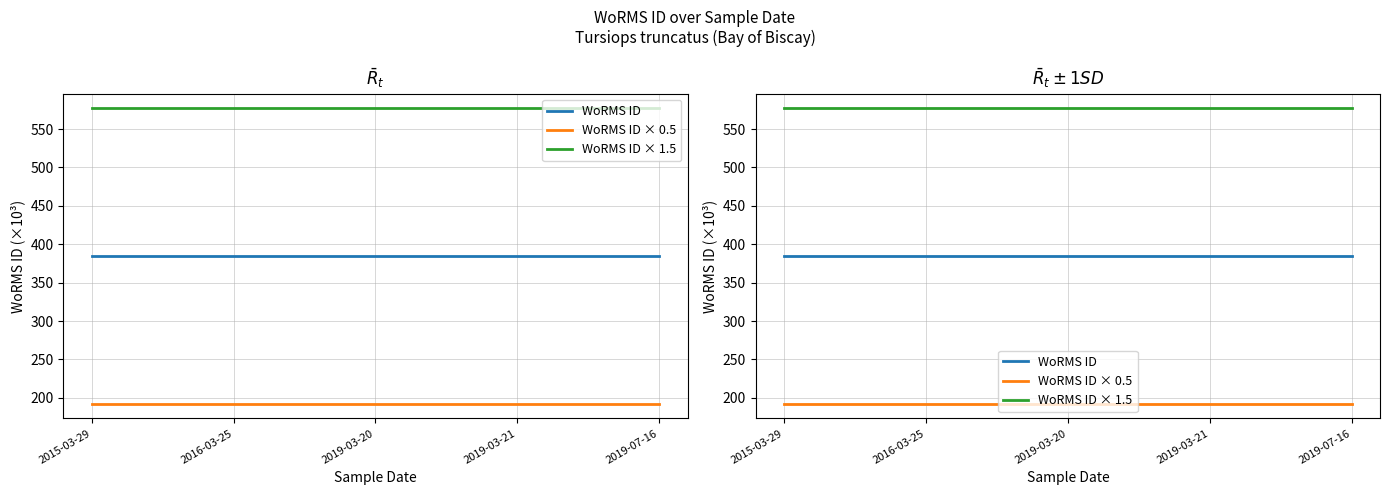

Is the value of WoRMS ID × 1.5 at 2019-03-21 greater than the value of WoRMS ID at 2019-07-16?

Yes